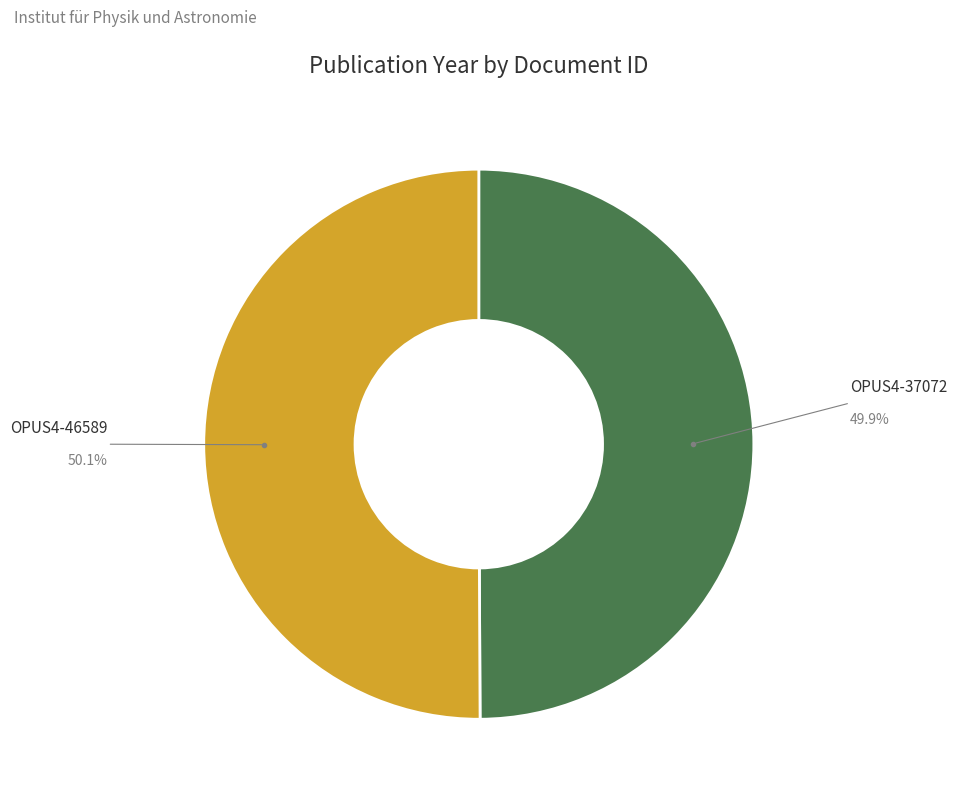

Rank the categories by value from highest to lowest.

OPUS4-46589, OPUS4-37072